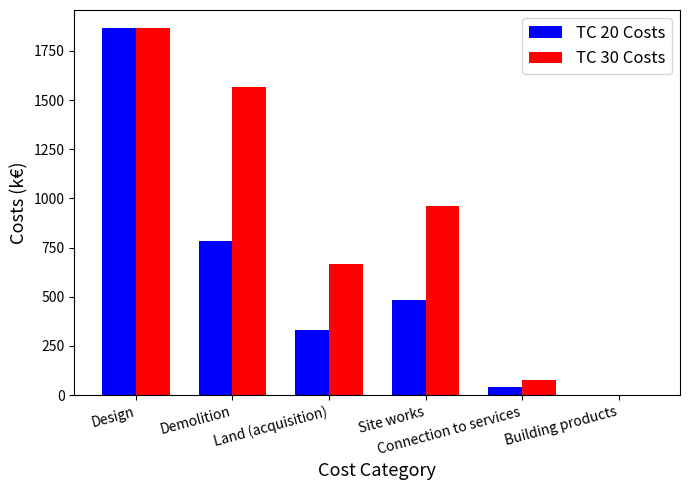

Reading left to right, transcribe all the data shown in this chart.

TC 20 Costs: 1865	784	333	482	39	0
TC 30 Costs: 1865	1568	666	964	78	0